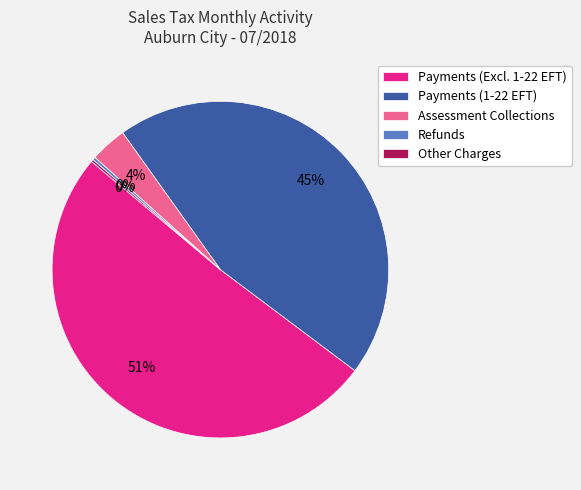

What is the majority slice?

Payments (Excl. 1-22 EFT)